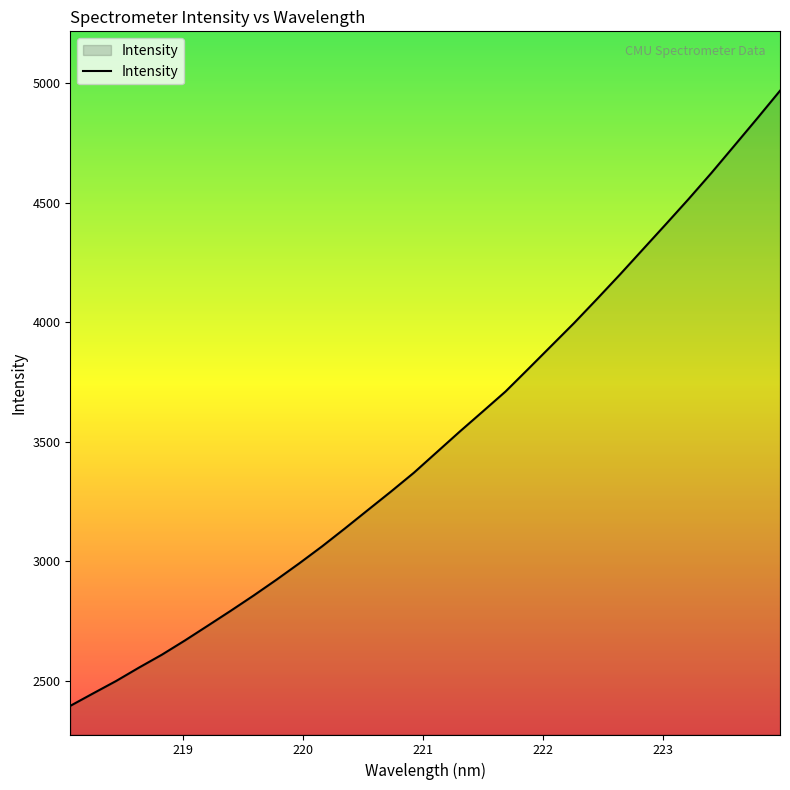

What is the average value?

3509.7